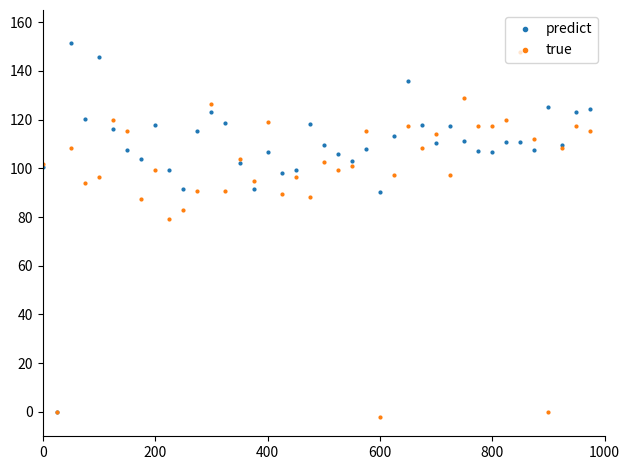

Rank the series by their average value, from highest to lowest.

predict, true